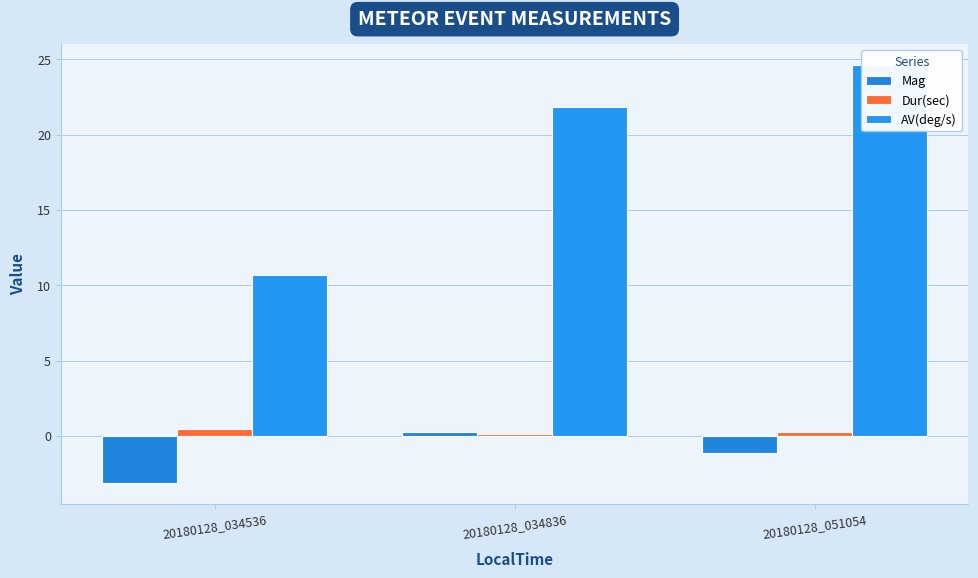

What is the value of the AV(deg/s) bar at the 3rd from the left?

24.6